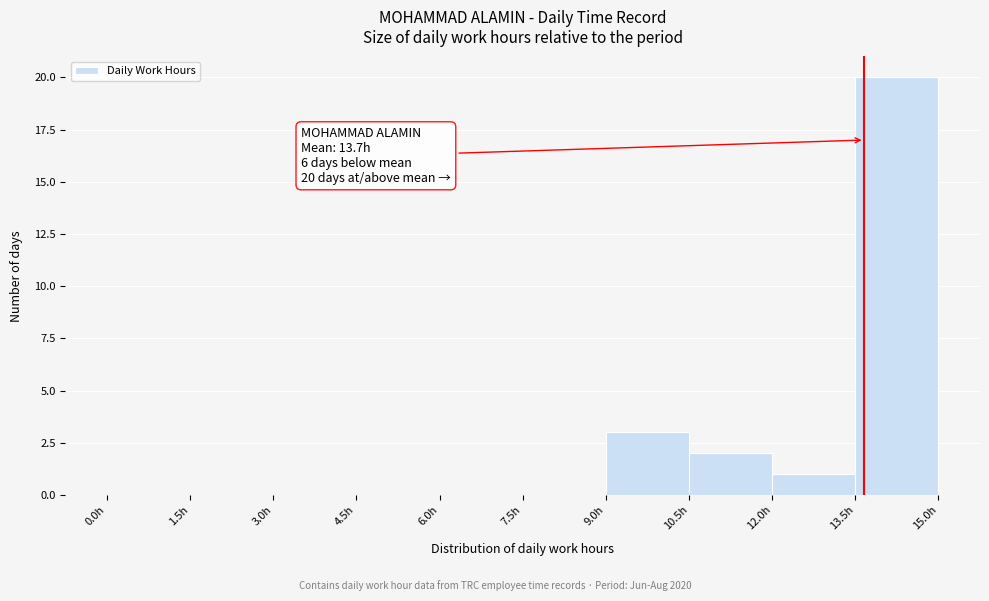

Which range on the x-axis has the tallest bar?

13.5 to 15.0